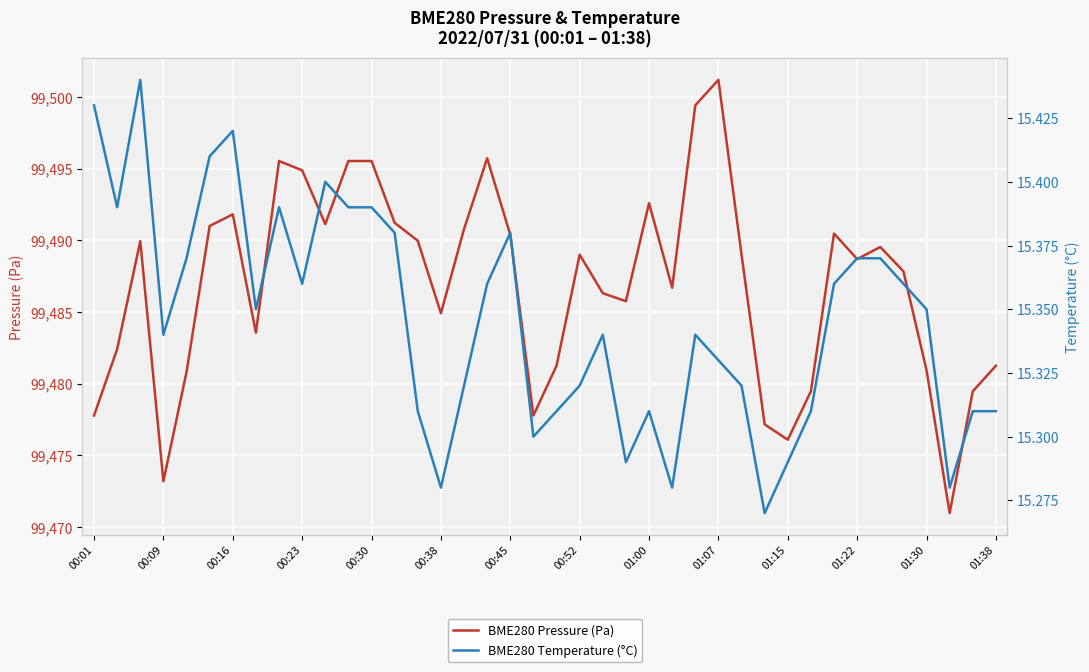

Rank the series by their average value, from highest to lowest.

BME280 Pressure (Pa), BME280 Temperature (°C)